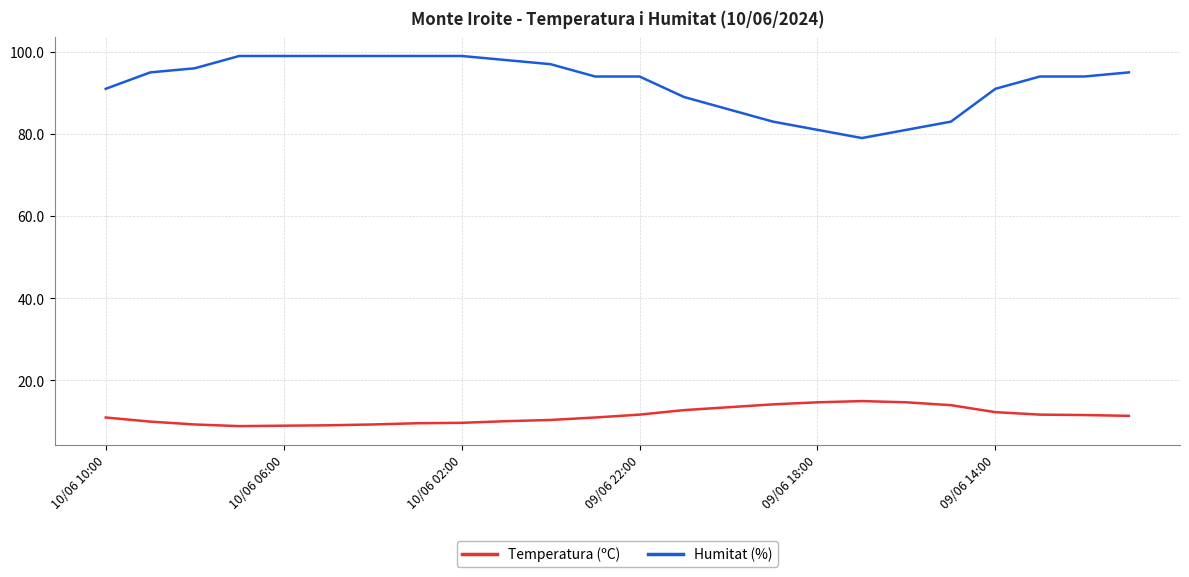

List the series in order of their peak value, highest first.

Humitat (%), Temperatura (ºC)